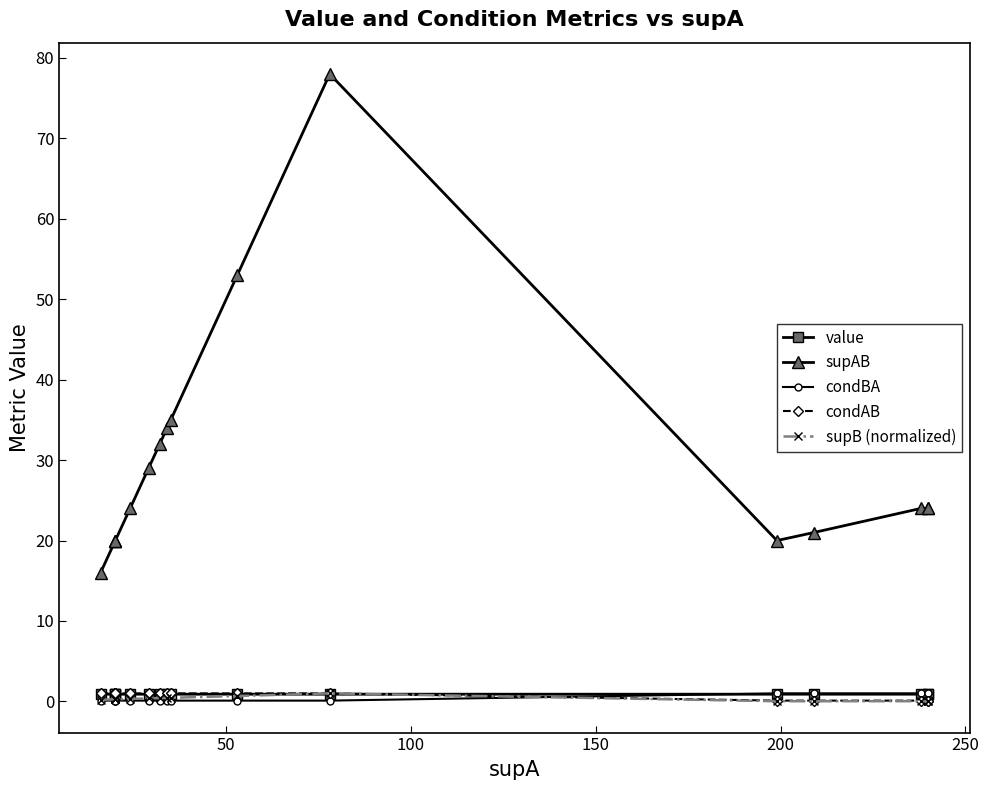

Is this an area chart (filled region under the line)?

No